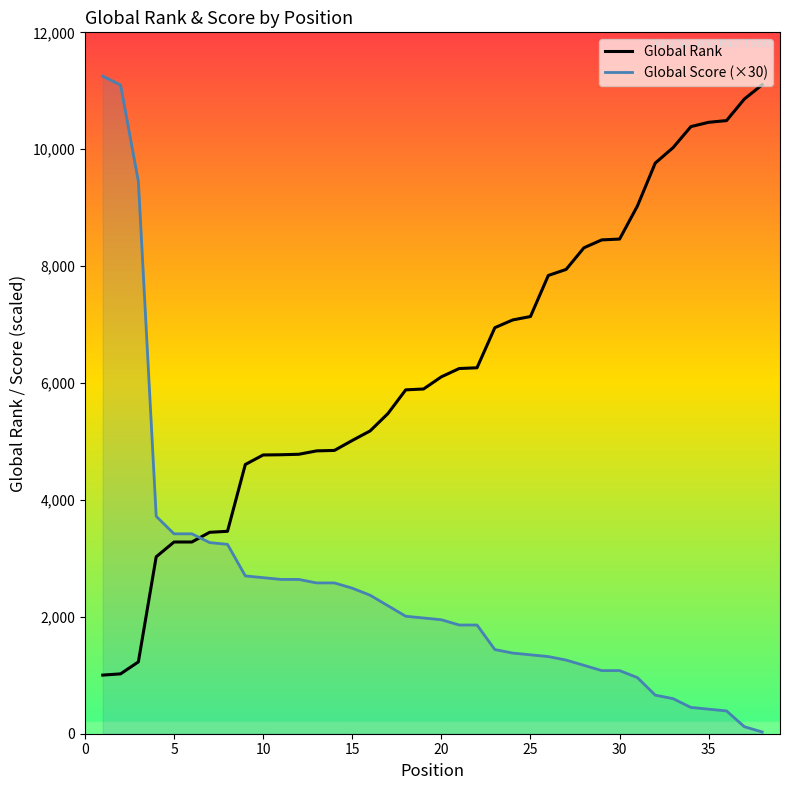

Does the chart have visible grid lines?

No